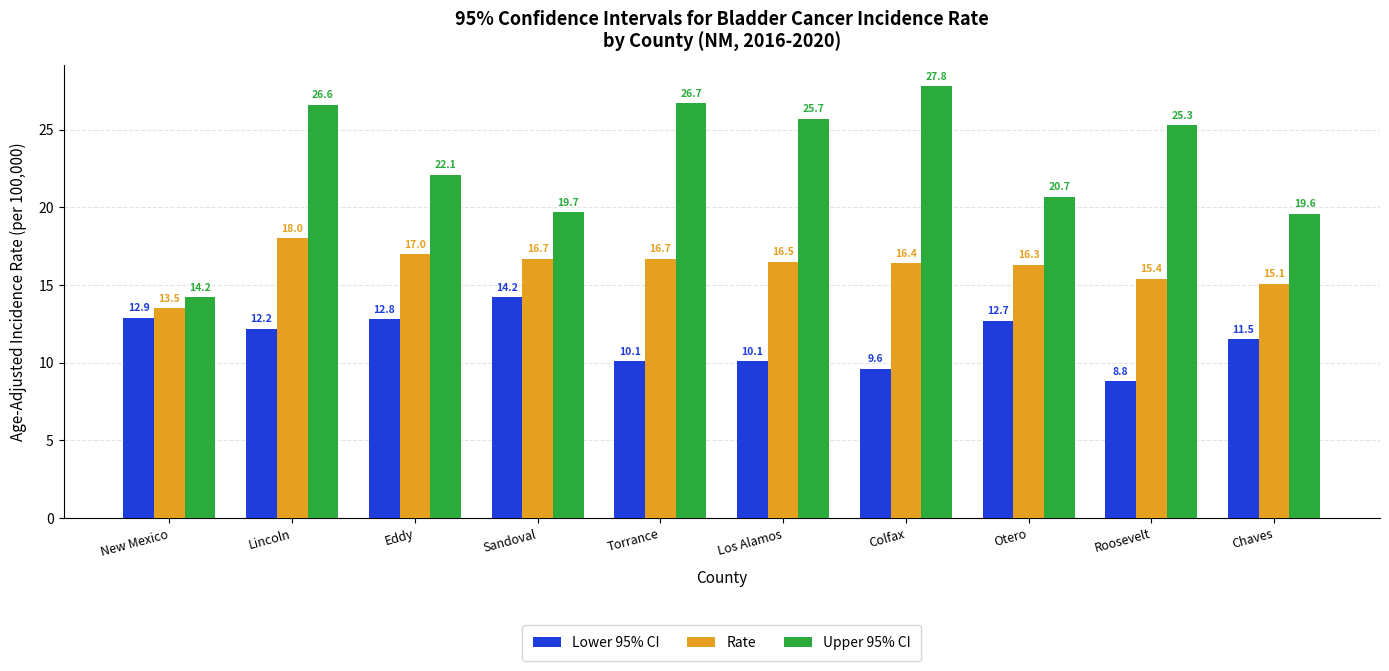

Which category has the lowest value in the Rate series?

New Mexico